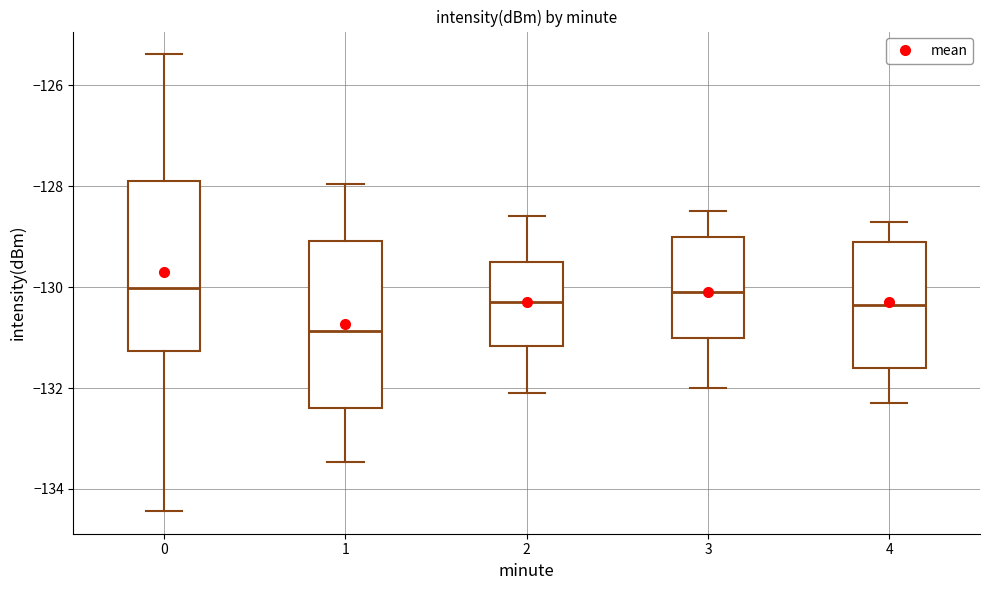

Reading left to right, transcribe this box plot: for each box, give where its median line is, the range the box spans, and where its two whiskers end, as read against the y-axis. The values are not printed on the chart, so give them approximately, as read against the axis.

0: median -130.0, box -131.2 to -127.8, whiskers -134.4 to -125.4
1: median -130.8, box -132.4 to -129.0, whiskers -133.4 to -128.0
2: median -130.2, box -131.2 to -129.4, whiskers -132.0 to -128.6
3: median -130.0, box -131.0 to -129.0, whiskers -132.0 to -128.4
4: median -130.4, box -131.6 to -129.0, whiskers -132.2 to -128.6